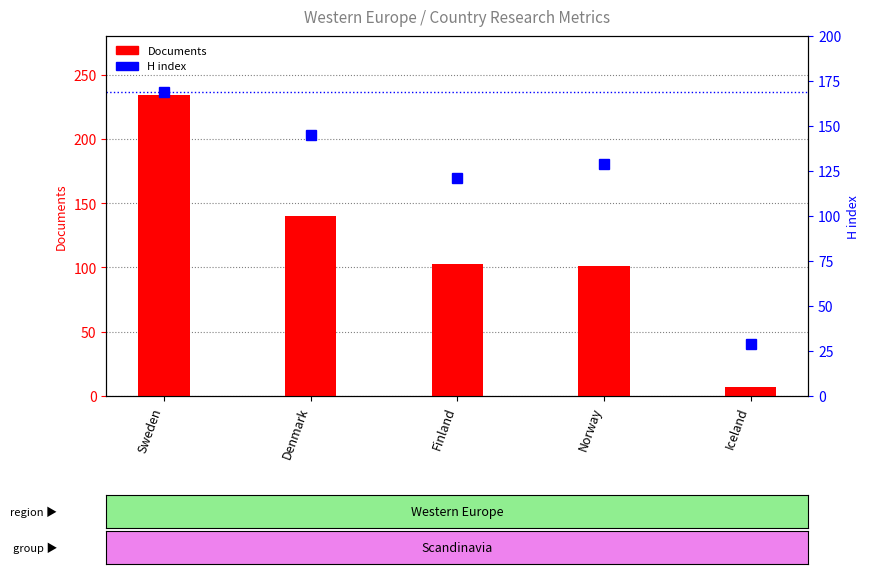

What is the maximum value for H index?

169